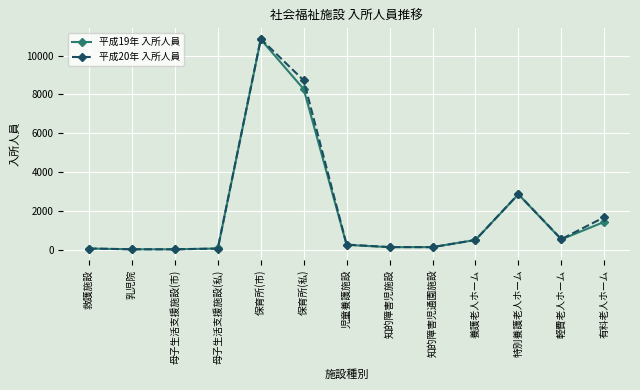

What is the difference between the maximum and minimum values in the 平成19年 入所人員 series?

10817